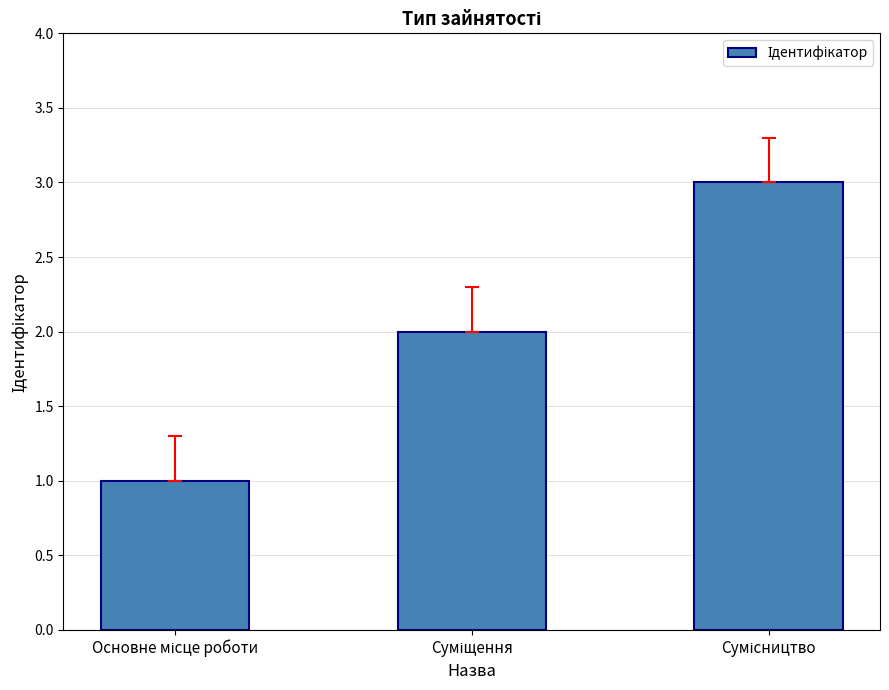

What is the maximum value shown in the chart?

3